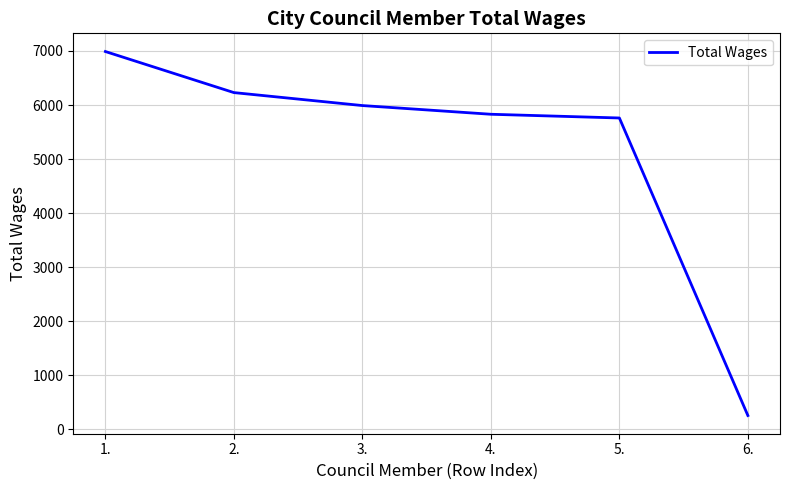

What position from the left is 1.?

1